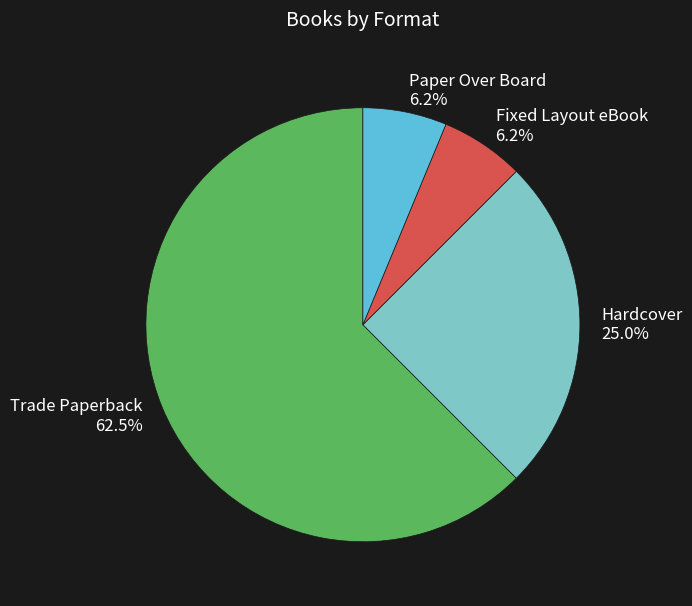

Which slice represents more than half of the pie?

Trade Paperback